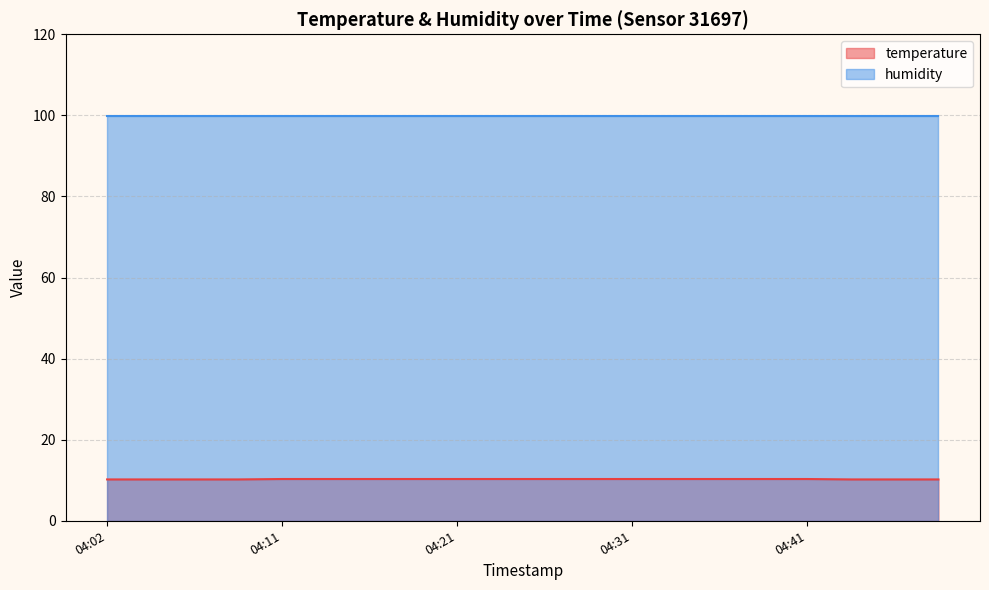

Which category has the highest value across all series?

04:11